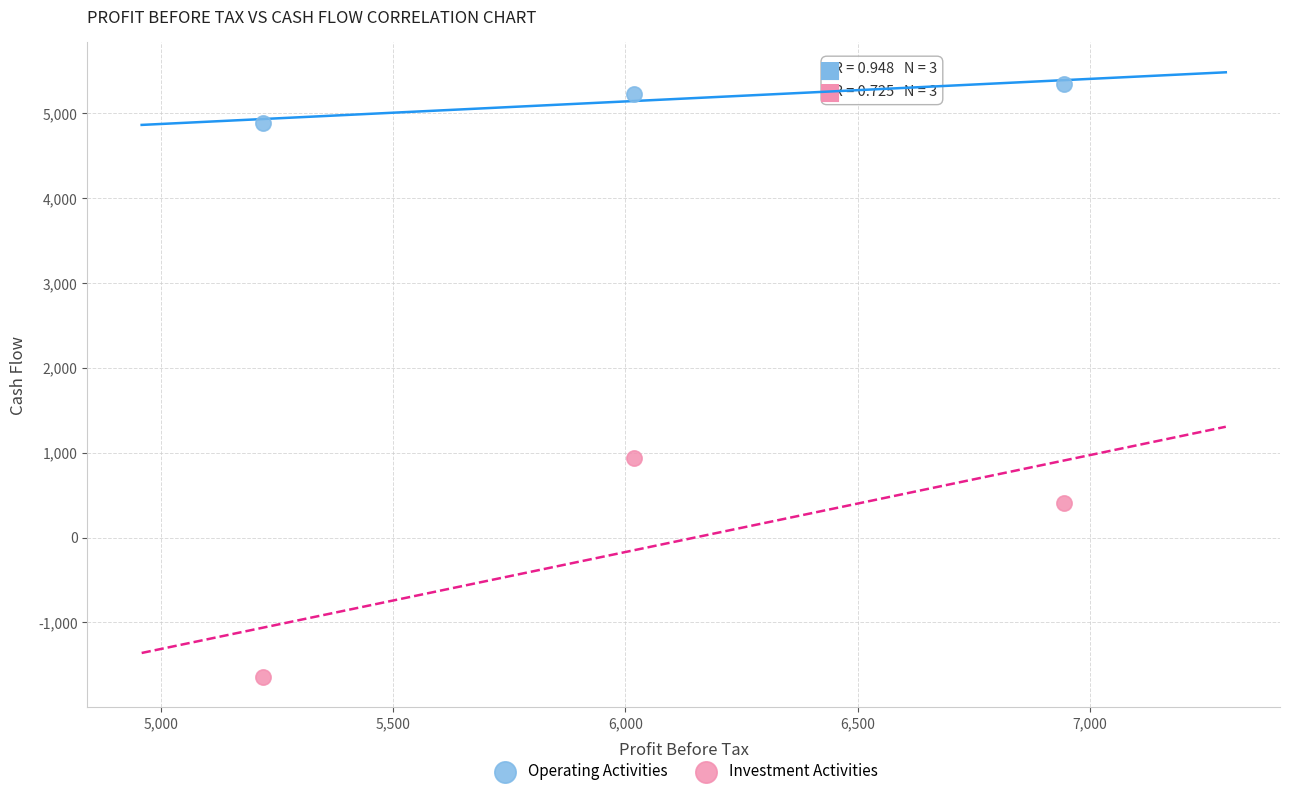

Which series contains the highest Y value?

Operating Activities